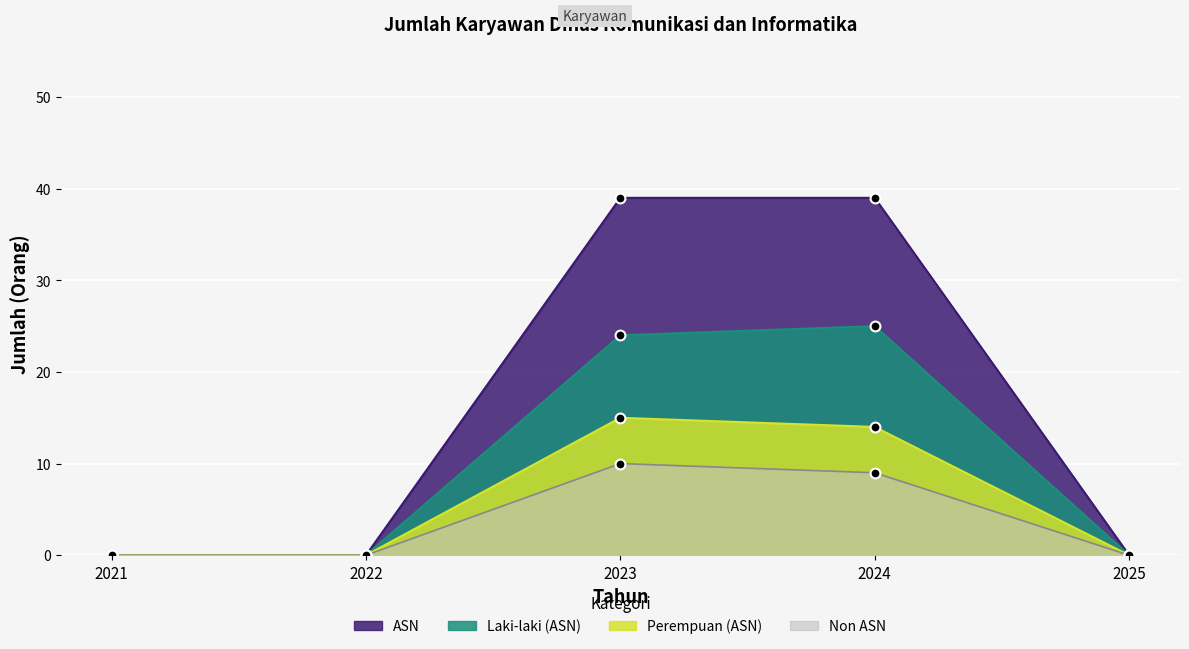

Which series has the largest total across all categories?

ASN